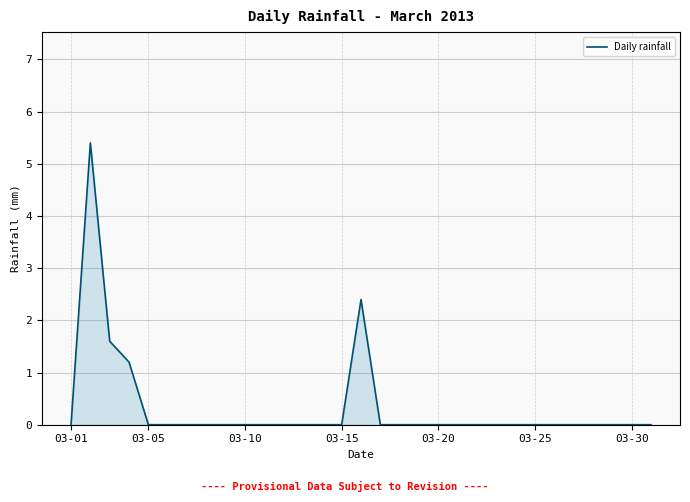

What is the greatest value displayed?

5.4